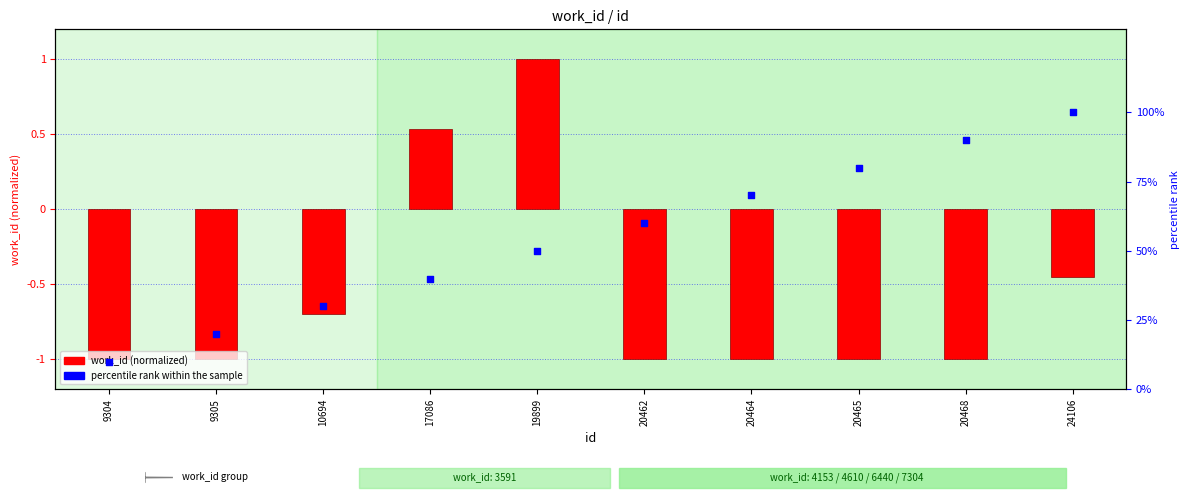

What are all the series names shown in the legend?

work_id (normalized), percentile rank within the sample